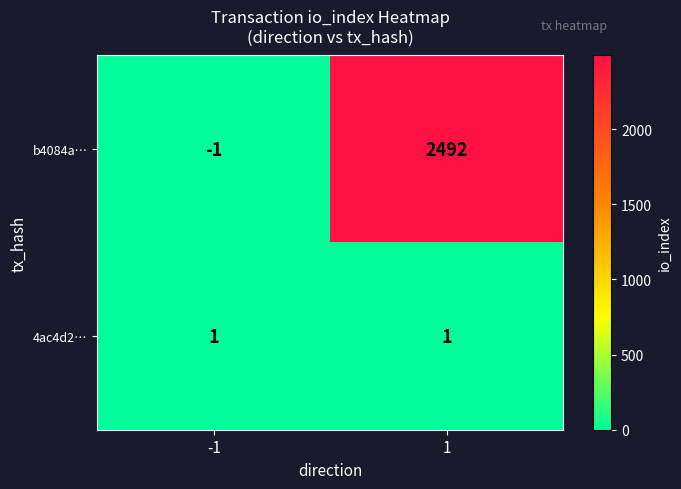

Which series has the largest total across all categories?

b4084a…